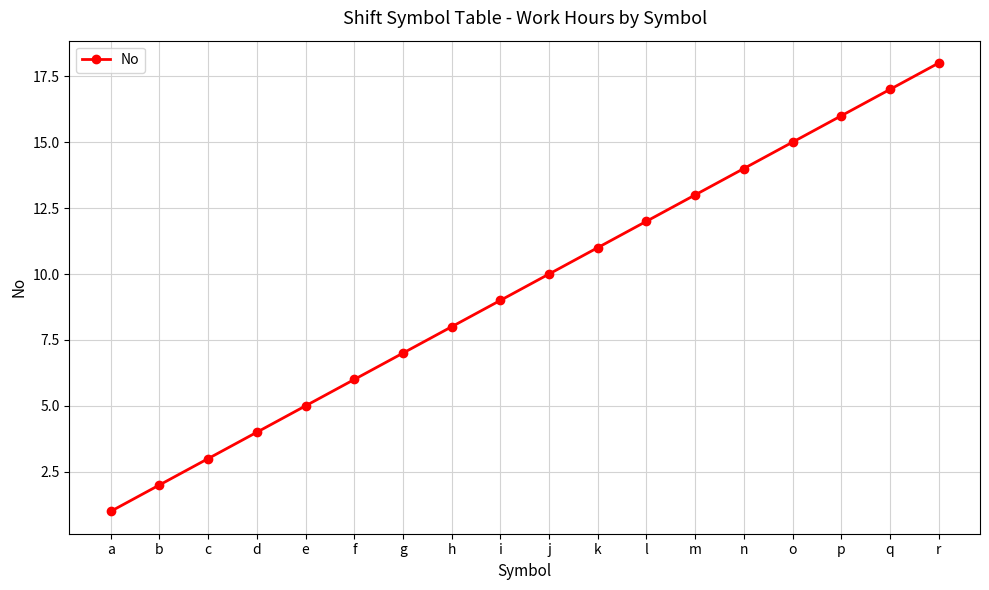

How many data points are less than 10?

9